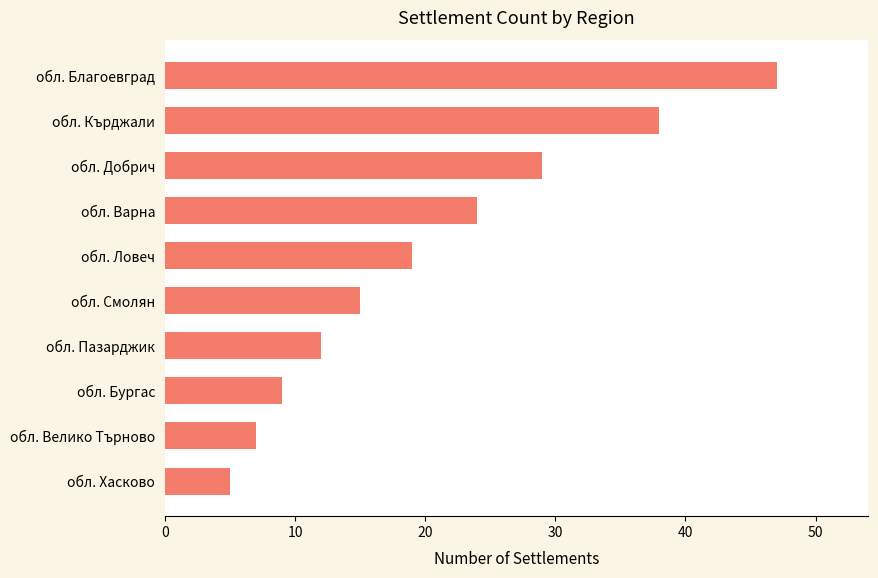

What is the label of the 2nd bar from the bottom?

обл. Велико Търново